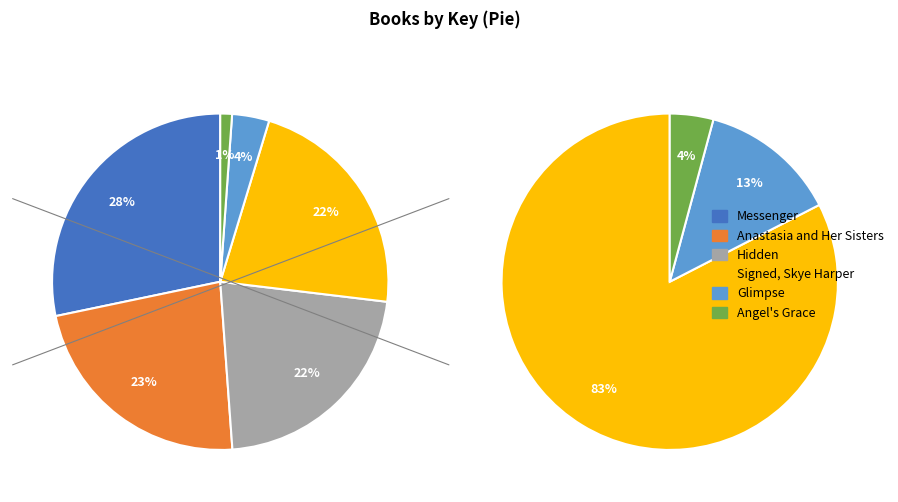

True or false: Anastasia and Her Sisters accounts for 29% of the total.

False